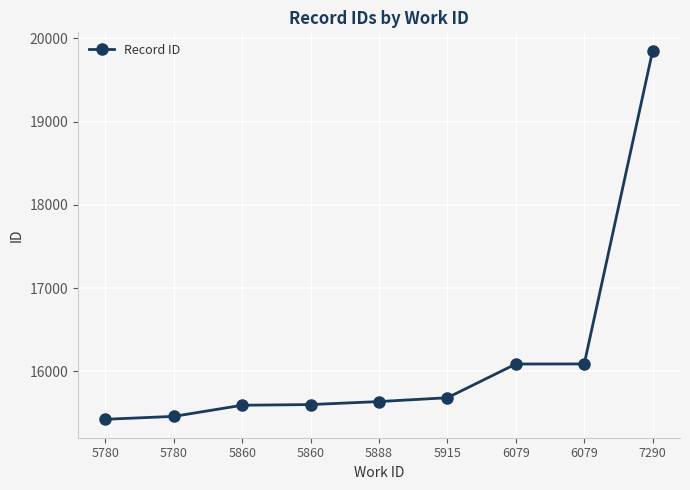

Reading left to right, extract all data points from this chart.

5780=15425	5780=15460	5860=15594	5860=15602	5888=15638	5915=15684	6079=16089	6079=16090	7290=19852